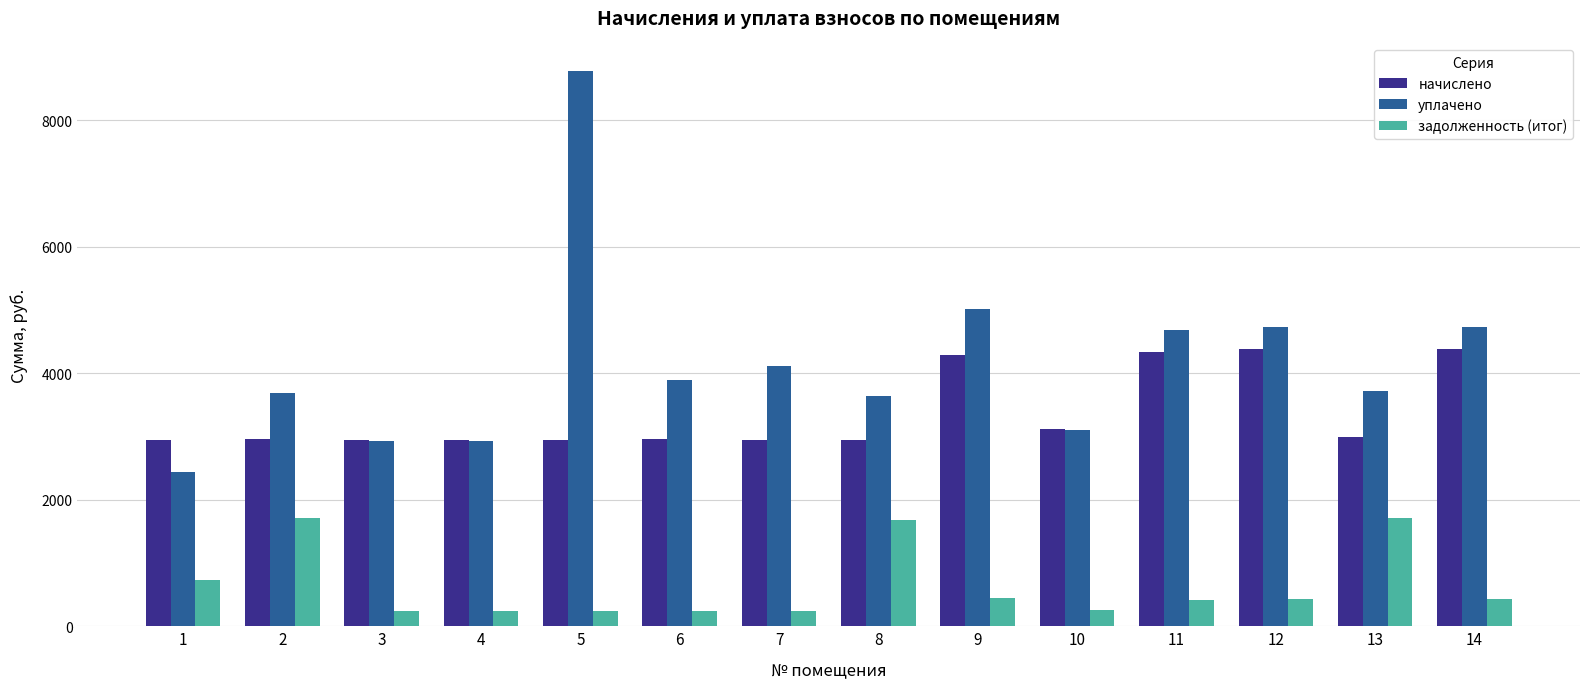

What is the sum of the уплачено values at 11 and 4?

7611.0